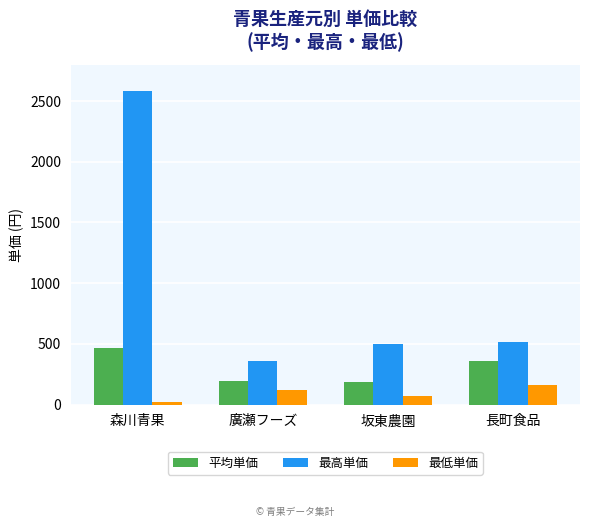

Count the 最低単価 values in the range 68 to 158.

3